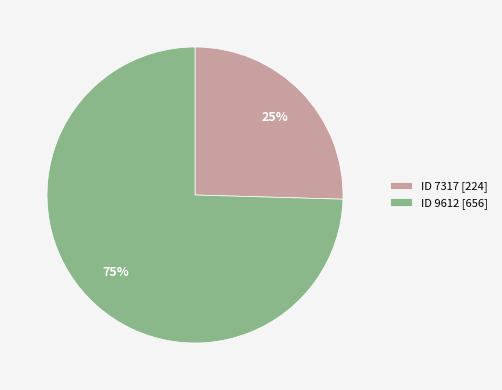

Between ID 7317 [224] and ID 9612 [656], which is larger?

ID 9612 [656]